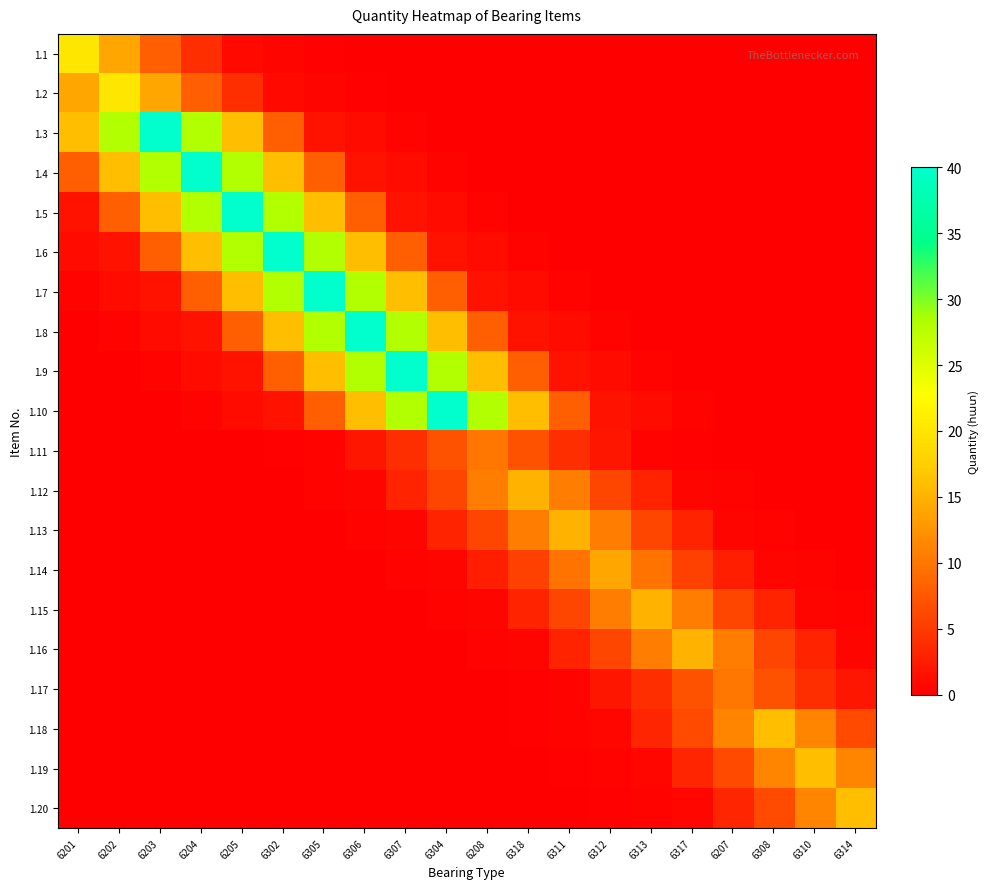

Reading right to left, extract all data points from this chart.

1.1: 6314=0.0	6310=0.0	6308=0.0	6207=0.0	6317=0.0	6313=0.0	6312=0.0	6311=0.0	6318=0.0	6208=0.0	6304=0.0	6307=0.0	6306=0.0	6305=0.2	6302=0.5	6205=0.8	6204=4.0	6203=8.0	6202=14.0	6201=20.0
1.2: 6314=0.0	6310=0.0	6308=0.0	6207=0.0	6317=0.0	6313=0.0	6312=0.0	6311=0.0	6318=0.0	6208=0.0	6304=0.0	6307=0.0	6306=0.2	6305=0.5	6302=0.8	6205=4.0	6204=8.0	6203=14.0	6202=20.0	6201=14.0
1.3: 6314=0.0	6310=0.0	6308=0.0	6207=0.0	6317=0.0	6313=0.0	6312=0.0	6311=0.0	6318=0.0	6208=0.0	6304=0.0	6307=0.4	6306=1.0	6305=1.6	6302=8.0	6205=16.0	6204=28.0	6203=40.0	6202=28.0	6201=16.0
1.4: 6314=0.0	6310=0.0	6308=0.0	6207=0.0	6317=0.0	6313=0.0	6312=0.0	6311=0.0	6318=0.0	6208=0.0	6304=0.4	6307=1.0	6306=1.6	6305=8.0	6302=16.0	6205=28.0	6204=40.0	6203=28.0	6202=16.0	6201=8.0
1.5: 6314=0.0	6310=0.0	6308=0.0	6207=0.0	6317=0.0	6313=0.0	6312=0.0	6311=0.0	6318=0.0	6208=0.4	6304=1.0	6307=1.6	6306=8.0	6305=16.0	6302=28.0	6205=40.0	6204=28.0	6203=16.0	6202=8.0	6201=1.6
1.6: 6314=0.0	6310=0.0	6308=0.0	6207=0.0	6317=0.0	6313=0.0	6312=0.0	6311=0.0	6318=0.4	6208=1.0	6304=1.6	6307=8.0	6306=16.0	6305=28.0	6302=40.0	6205=28.0	6204=16.0	6203=8.0	6202=1.6	6201=1.0
1.7: 6314=0.0	6310=0.0	6308=0.0	6207=0.0	6317=0.0	6313=0.0	6312=0.0	6311=0.4	6318=1.0	6208=1.6	6304=8.0	6307=16.0	6306=28.0	6305=40.0	6302=28.0	6205=16.0	6204=8.0	6203=1.6	6202=1.0	6201=0.4
1.8: 6314=0.0	6310=0.0	6308=0.0	6207=0.0	6317=0.0	6313=0.0	6312=0.4	6311=1.0	6318=1.6	6208=8.0	6304=16.0	6307=28.0	6306=40.0	6305=28.0	6302=16.0	6205=8.0	6204=1.6	6203=1.0	6202=0.4	6201=0.0
1.9: 6314=0.0	6310=0.0	6308=0.0	6207=0.0	6317=0.0	6313=0.4	6312=1.0	6311=1.6	6318=8.0	6208=16.0	6304=28.0	6307=40.0	6306=28.0	6305=16.0	6302=8.0	6205=1.6	6204=1.0	6203=0.4	6202=0.0	6201=0.0
1.10: 6314=0.0	6310=0.0	6308=0.0	6207=0.0	6317=0.4	6313=1.0	6312=1.6	6311=8.0	6318=16.0	6208=28.0	6304=40.0	6307=28.0	6306=16.0	6305=8.0	6302=1.6	6205=1.0	6204=0.4	6203=0.0	6202=0.0	6201=0.0
1.11: 6314=0.0	6310=0.0	6308=0.0	6207=0.1	6317=0.2	6313=0.4	6312=2.0	6311=4.0	6318=7.0	6208=10.0	6304=7.0	6307=4.0	6306=2.0	6305=0.4	6302=0.2	6205=0.1	6204=0.0	6203=0.0	6202=0.0	6201=0.0
1.12: 6314=0.0	6310=0.0	6308=0.2	6207=0.4	6317=0.6	6313=3.0	6312=6.0	6311=10.5	6318=15.0	6208=10.5	6304=6.0	6307=3.0	6306=0.6	6305=0.4	6302=0.2	6205=0.0	6204=0.0	6203=0.0	6202=0.0	6201=0.0
1.13: 6314=0.0	6310=0.2	6308=0.4	6207=0.6	6317=3.0	6313=6.0	6312=10.5	6311=15.0	6318=10.5	6208=6.0	6304=3.0	6307=0.6	6306=0.4	6305=0.2	6302=0.0	6205=0.0	6204=0.0	6203=0.0	6202=0.0	6201=0.0
1.14: 6314=0.1	6310=0.4	6308=0.6	6207=2.8	6317=5.6	6313=9.8	6312=14.0	6311=9.8	6318=5.6	6208=2.8	6304=0.6	6307=0.4	6306=0.1	6305=0.0	6302=0.0	6205=0.0	6204=0.0	6203=0.0	6202=0.0	6201=0.0
1.15: 6314=0.4	6310=0.6	6308=3.0	6207=6.0	6317=10.5	6313=15.0	6312=10.5	6311=6.0	6318=3.0	6208=0.6	6304=0.4	6307=0.2	6306=0.0	6305=0.0	6302=0.0	6205=0.0	6204=0.0	6203=0.0	6202=0.0	6201=0.0
1.16: 6314=0.6	6310=3.0	6308=6.0	6207=10.5	6317=15.0	6313=10.5	6312=6.0	6311=3.0	6318=0.6	6208=0.4	6304=0.2	6307=0.0	6306=0.0	6305=0.0	6302=0.0	6205=0.0	6204=0.0	6203=0.0	6202=0.0	6201=0.0
1.17: 6314=2.0	6310=4.0	6308=7.0	6207=10.0	6317=7.0	6313=4.0	6312=2.0	6311=0.4	6318=0.2	6208=0.1	6304=0.0	6307=0.0	6306=0.0	6305=0.0	6302=0.0	6205=0.0	6204=0.0	6203=0.0	6202=0.0	6201=0.0
1.18: 6314=6.4	6310=11.2	6308=16.0	6207=11.2	6317=6.4	6313=3.2	6312=0.6	6311=0.4	6318=0.2	6208=0.0	6304=0.0	6307=0.0	6306=0.0	6305=0.0	6302=0.0	6205=0.0	6204=0.0	6203=0.0	6202=0.0	6201=0.0
1.19: 6314=11.2	6310=16.0	6308=11.2	6207=6.4	6317=3.2	6313=0.6	6312=0.4	6311=0.2	6318=0.0	6208=0.0	6304=0.0	6307=0.0	6306=0.0	6305=0.0	6302=0.0	6205=0.0	6204=0.0	6203=0.0	6202=0.0	6201=0.0
1.20: 6314=16.0	6310=11.2	6308=6.4	6207=3.2	6317=0.6	6313=0.4	6312=0.2	6311=0.0	6318=0.0	6208=0.0	6304=0.0	6307=0.0	6306=0.0	6305=0.0	6302=0.0	6205=0.0	6204=0.0	6203=0.0	6202=0.0	6201=0.0